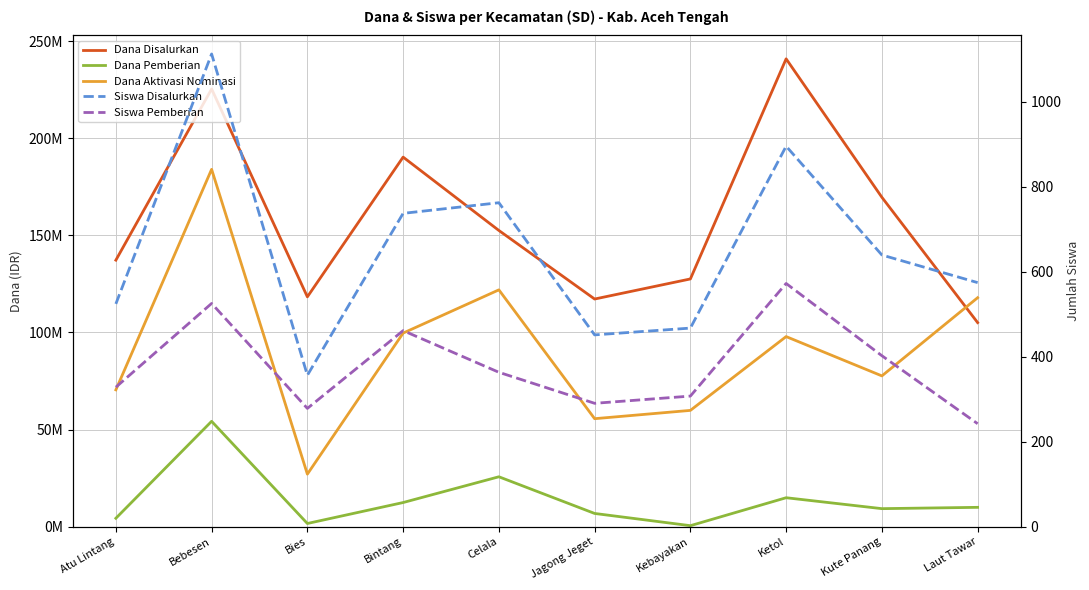

What position from the left is Kute Panang?

9